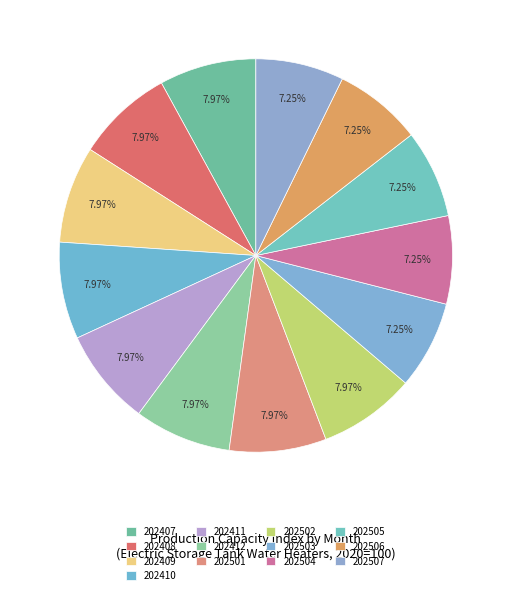

How many slices are in this pie chart?

13